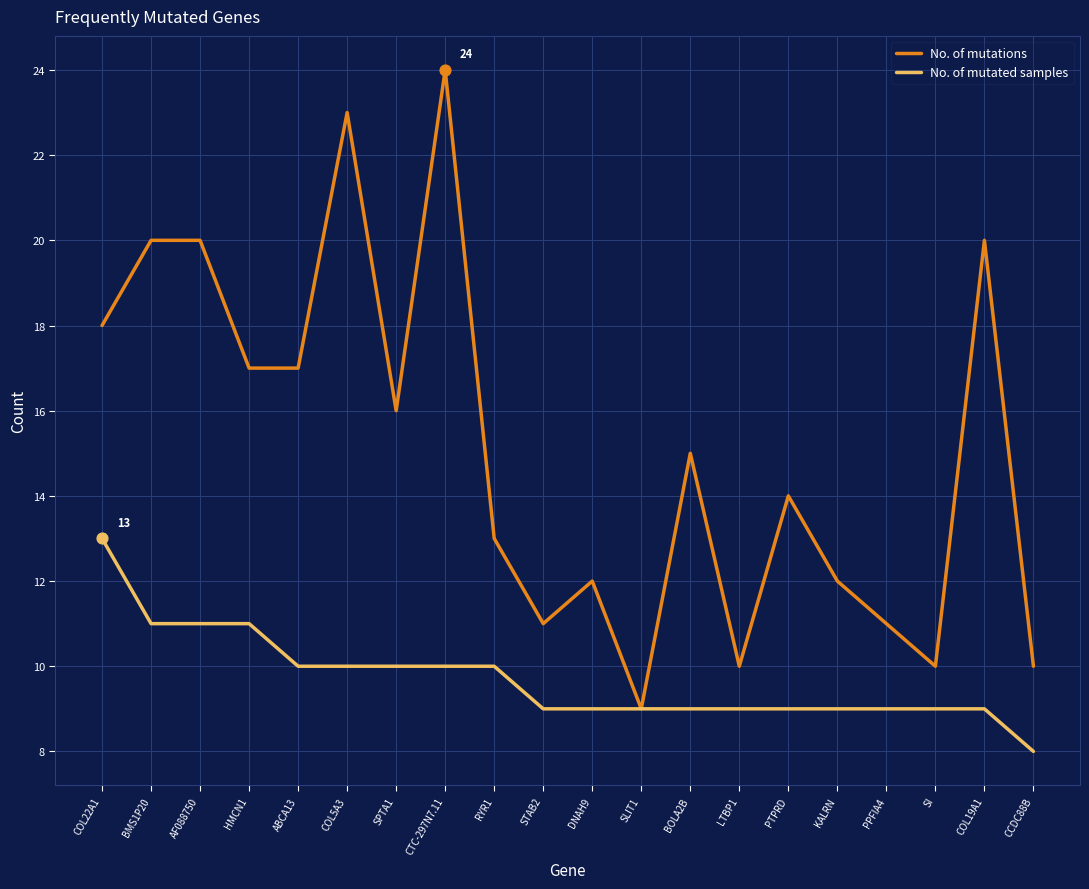

Which series changed the most between SPTA1 and LTBP1?

No. of mutations